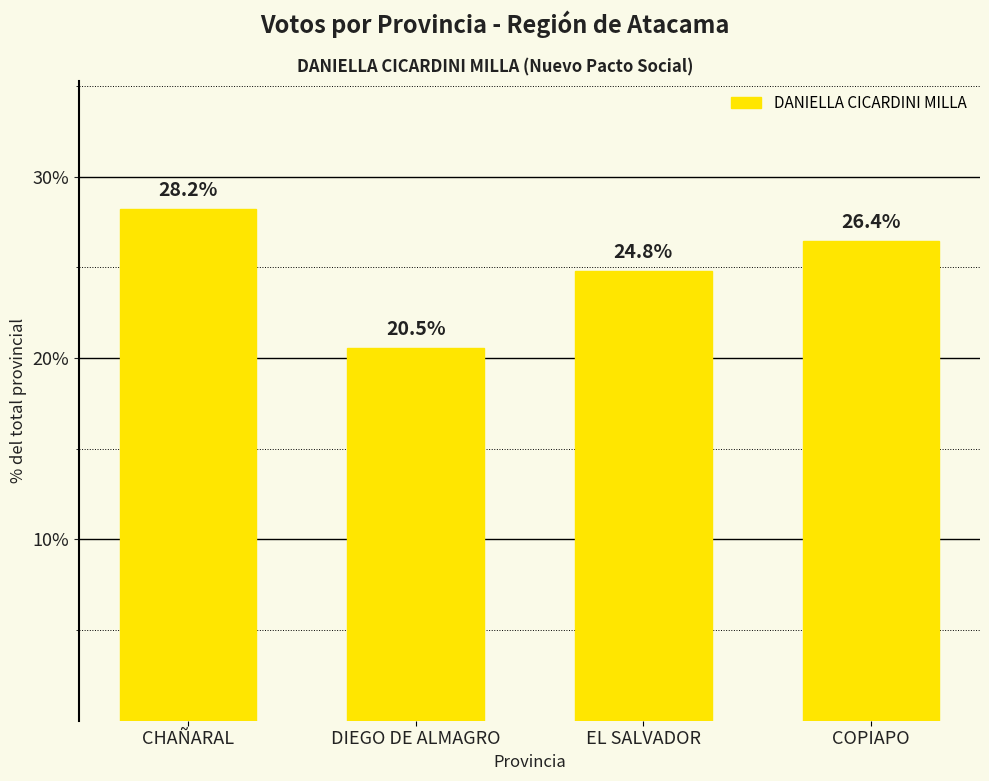

At which label does the data first exceed 26?

CHAÑARAL